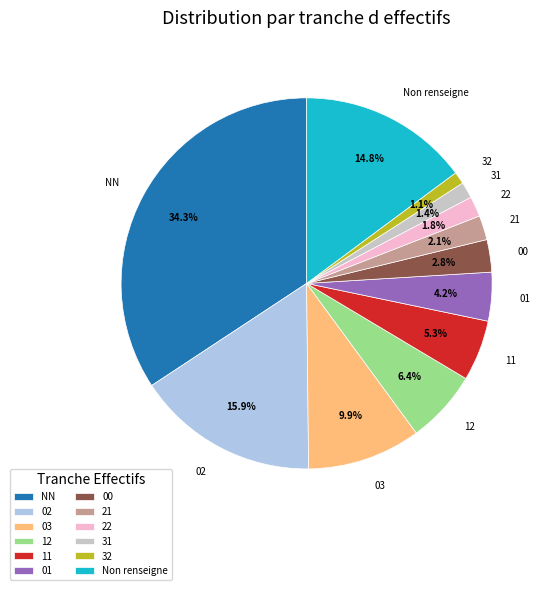

Approximately how many times larger is the value at 12 compared to 03?

0.6